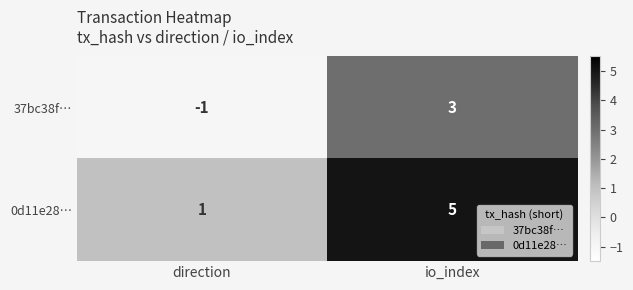

True or false: 0d11e28… has a value of 5 at io_index.

True